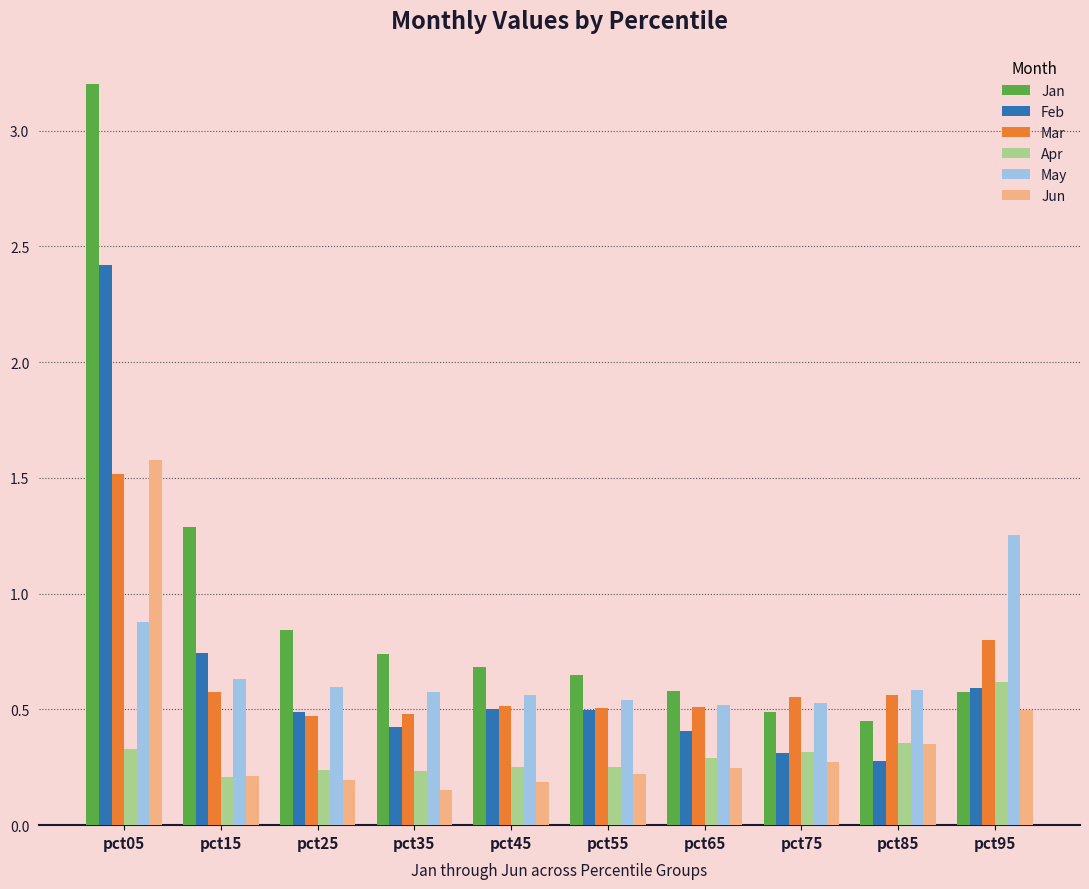

At how many categories does at least one series exceed 0?

10